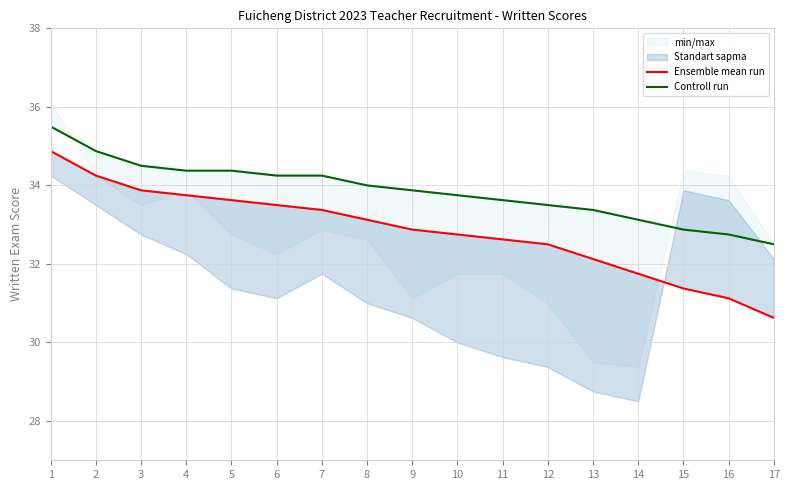

What is the value of the Ensemble mean run point at the 12th from the left?

32.5